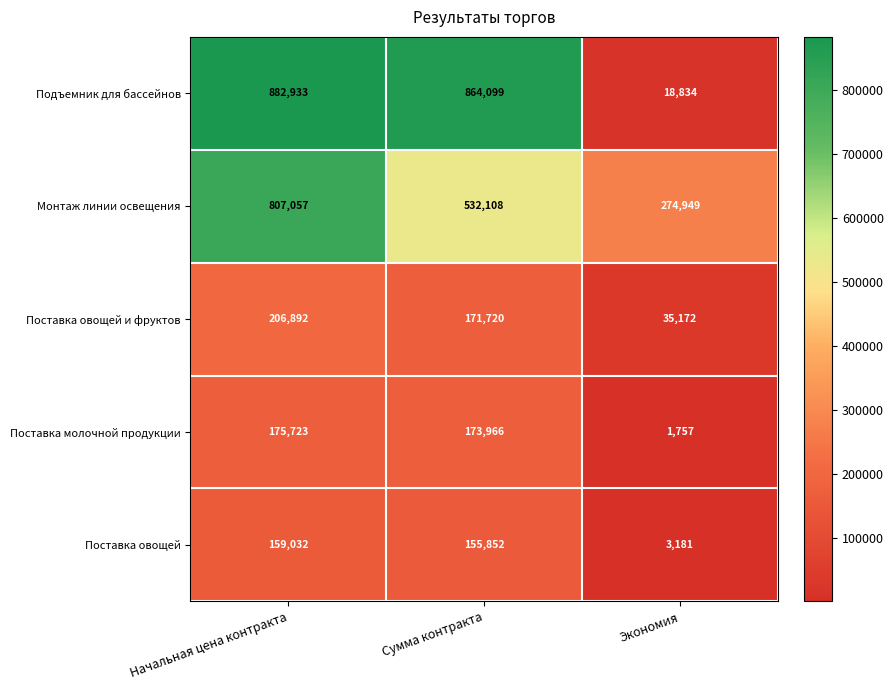

Rank the series by their maximum value, from highest to lowest.

Подъемник для бассейнов, Монтаж линии освещения, Поставка овощей и фруктов, Поставка молочной продукции, Поставка овощей